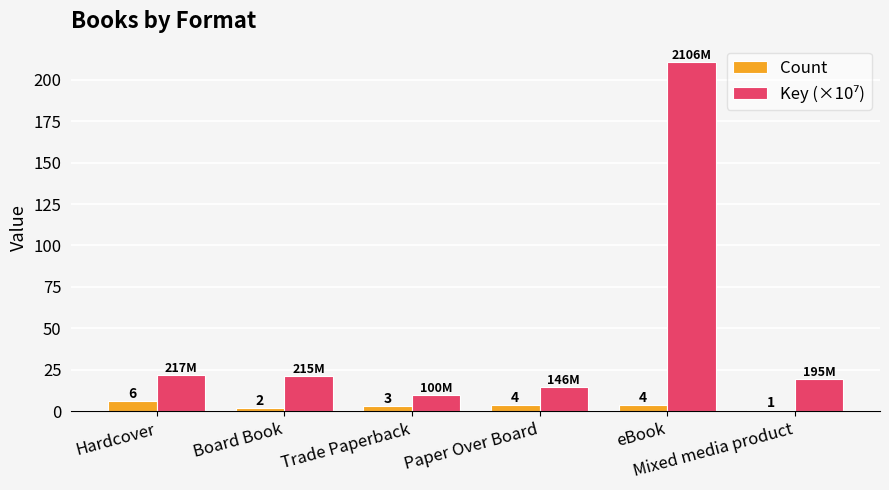

What is the minimum value shown in the chart?

1.0